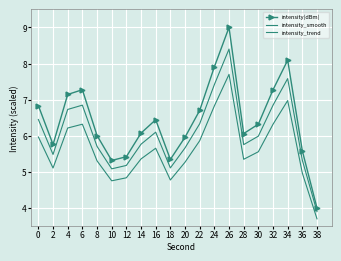

Which series has the largest range (max minus min)?

intensity(dBm)